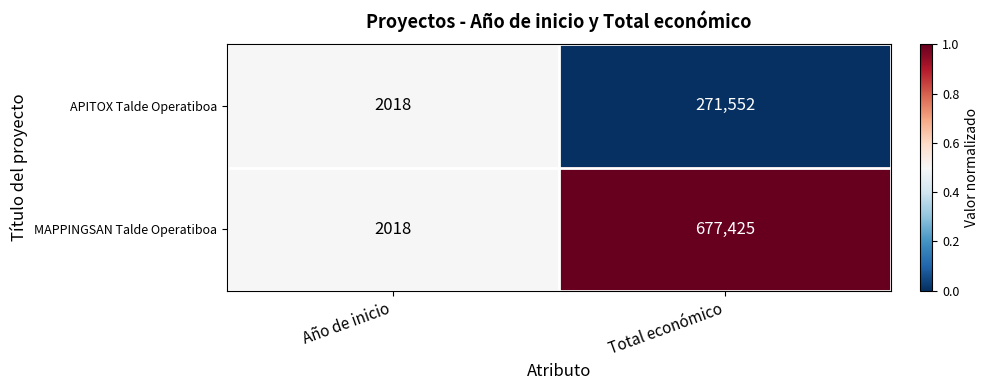

Rank the series by their maximum value, from highest to lowest.

MAPPINGSAN Talde Operatiboa, APITOX Talde Operatiboa